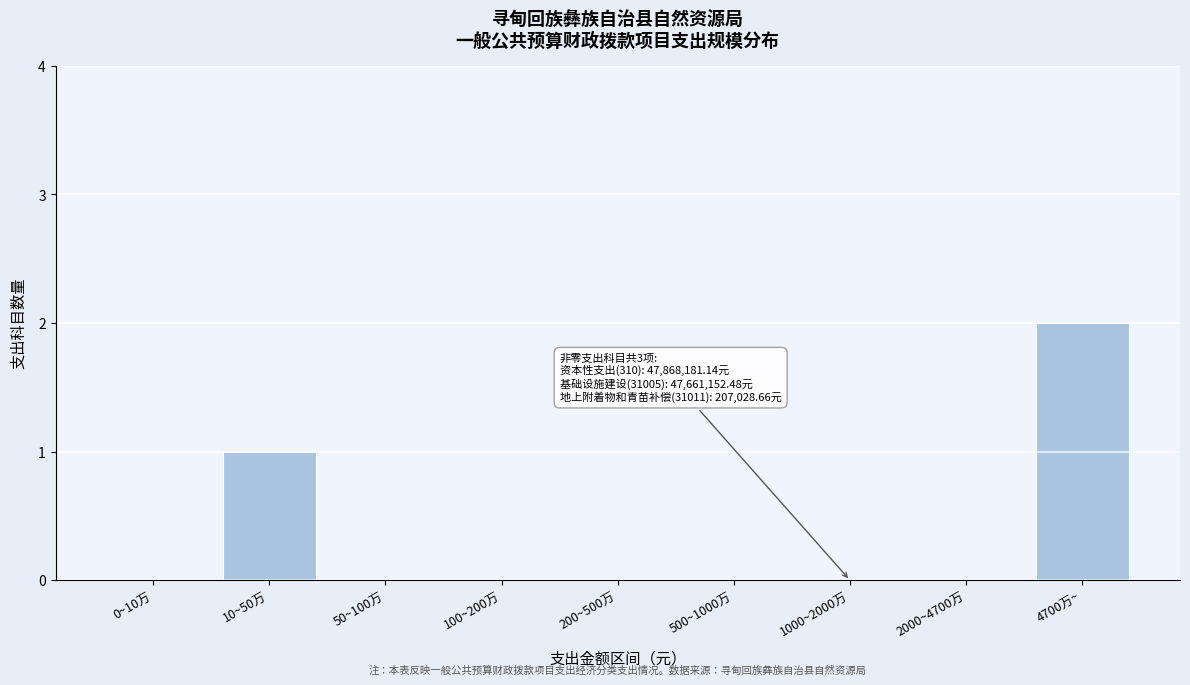

Reading left to right, what are all the values shown in this chart?

0~10万=0	10~50万=1	50~100万=0	100~200万=0	200~500万=0	500~1000万=0	1000~2000万=0	2000~4700万=0	4700万~=2